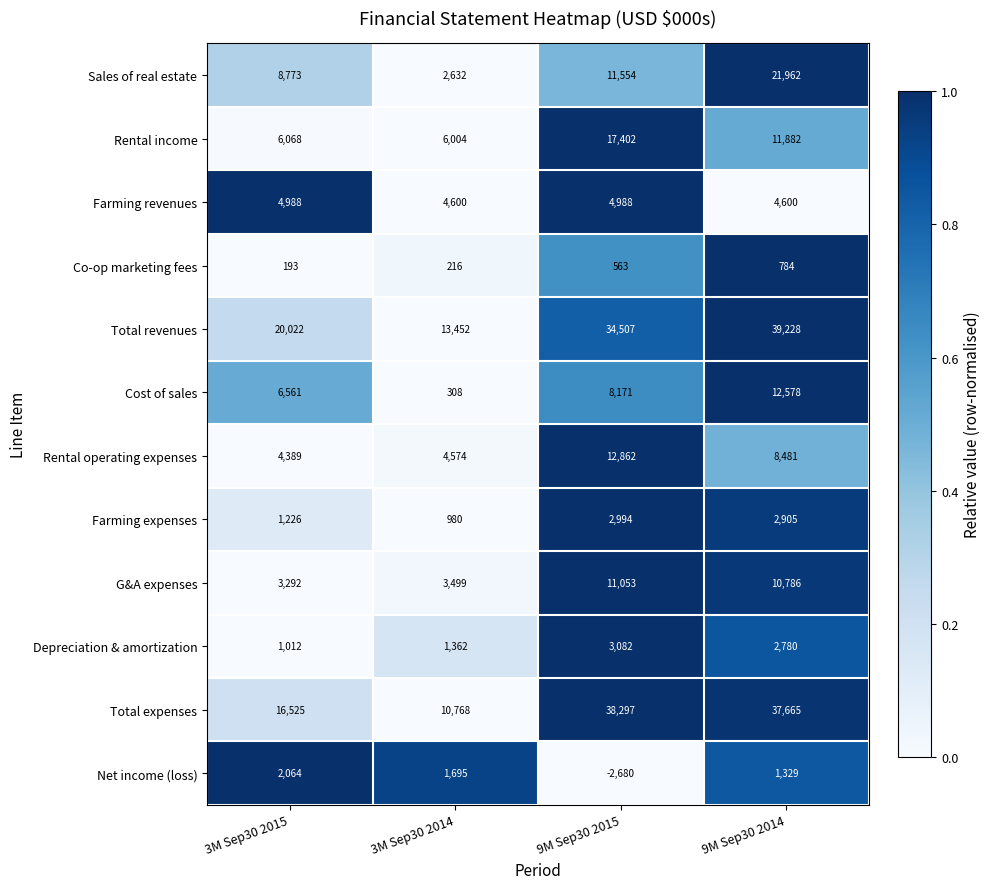

What is the total value across all series at 9M Sep30 2014?

154980